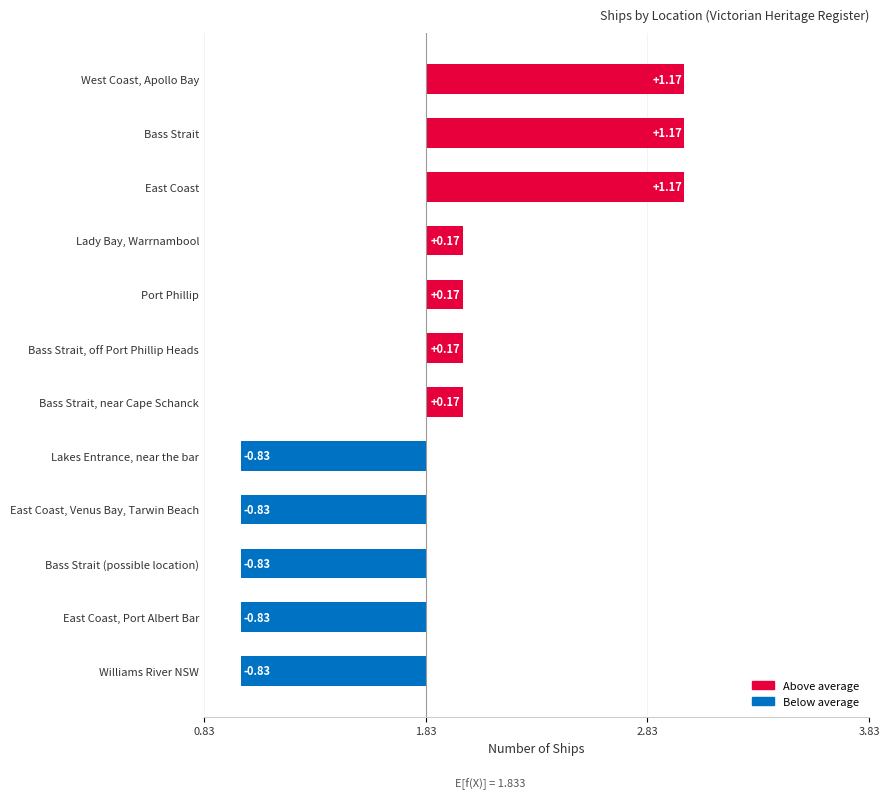

How many bars are there in total?

12